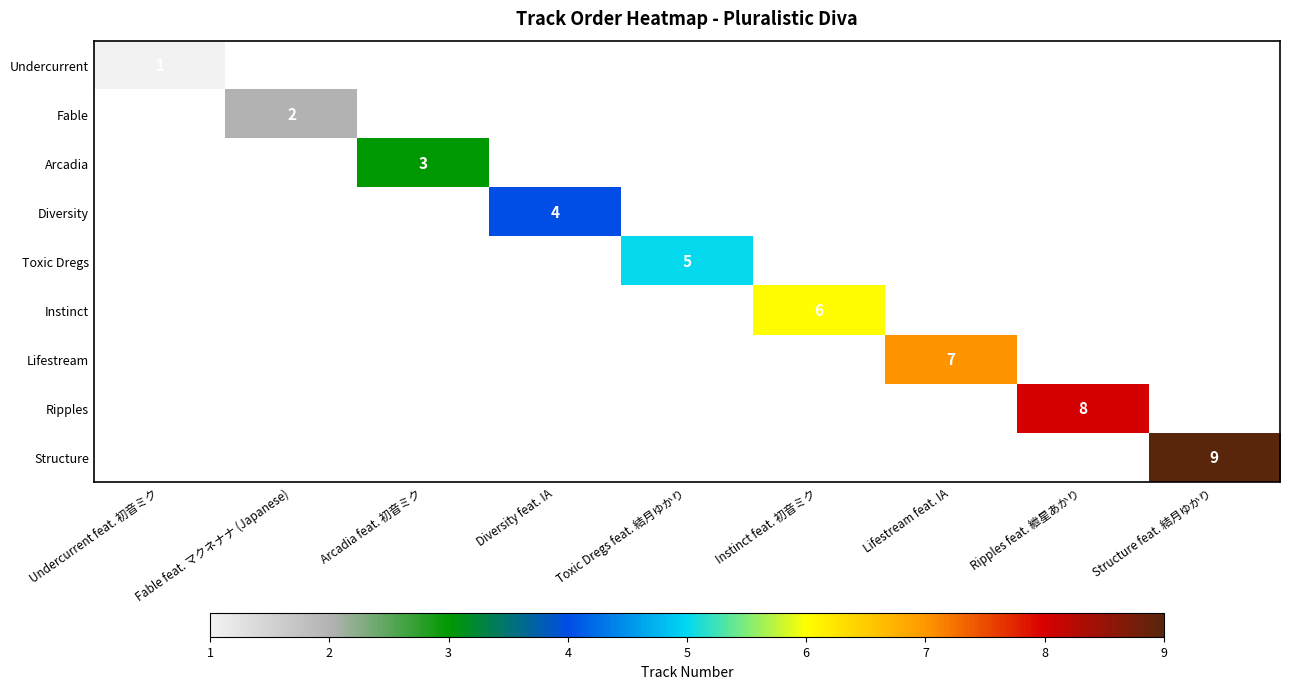

Which category has the lowest value across all series?

Undercurrent feat. 初音ミク